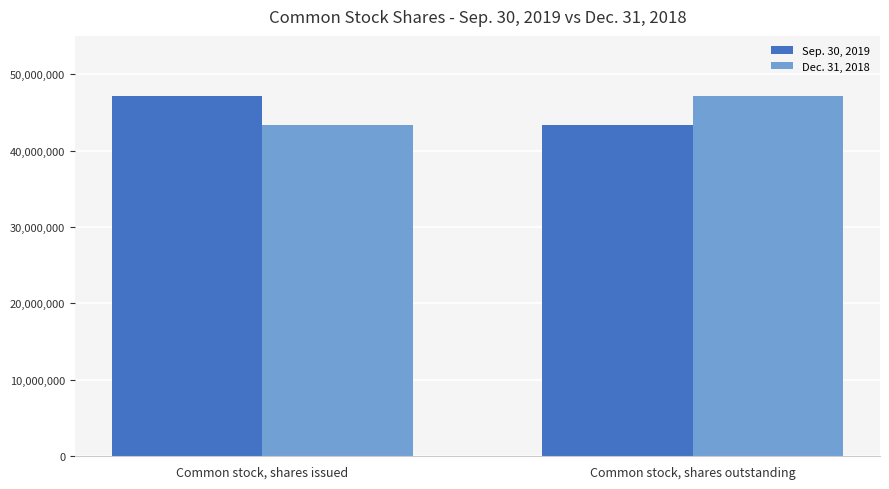

What is the average value of the Dec. 31, 2018 series?

45256000